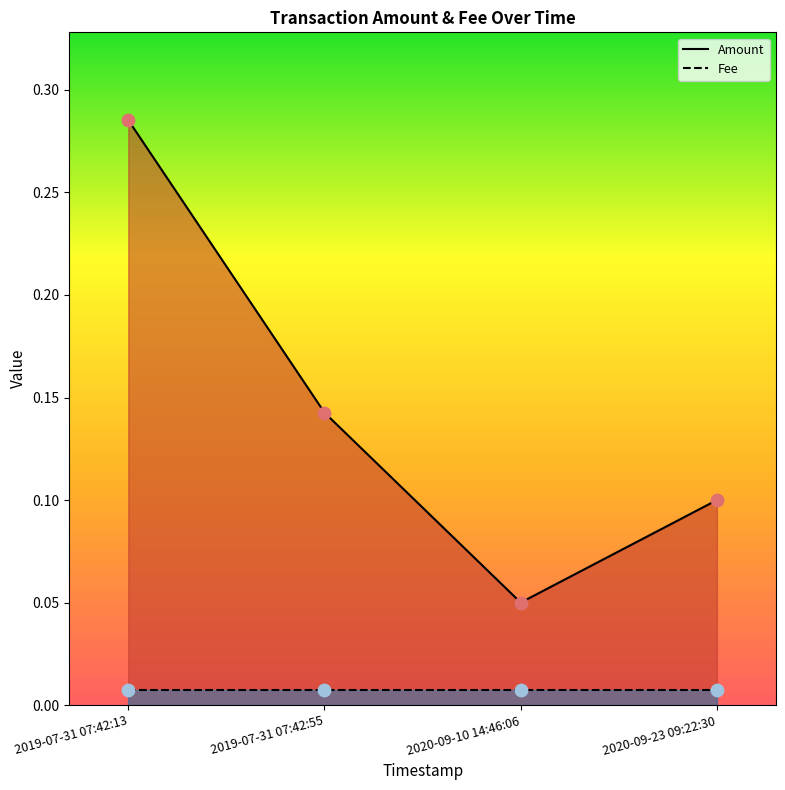

What is the change in value from 2020-09-10 14:46:06 to 2020-09-23 09:22:30?

+0.1